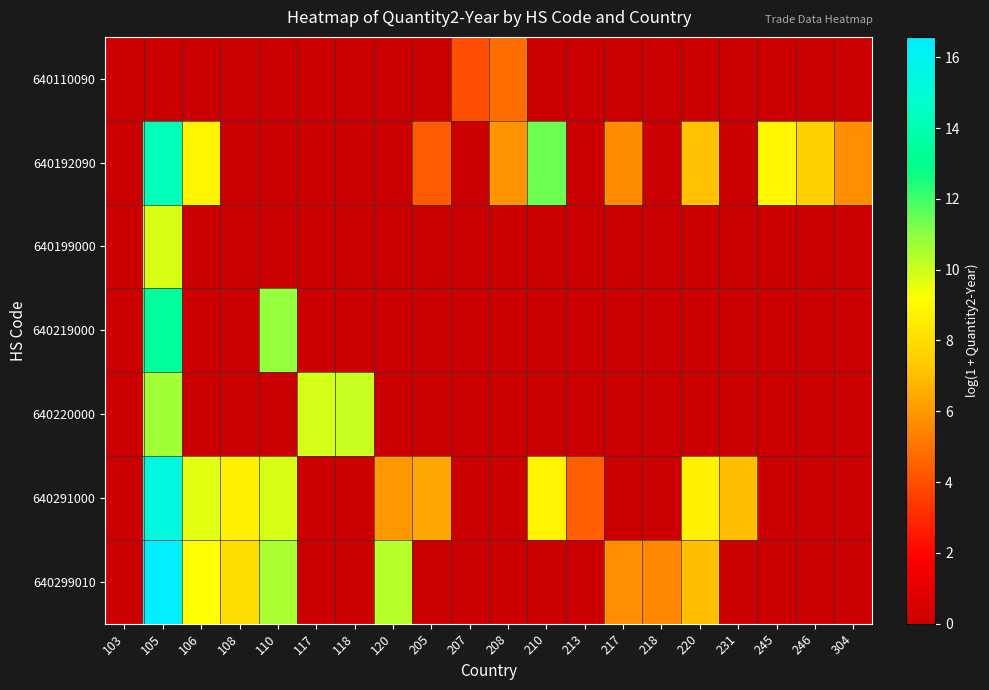

Count the number of categories in the chart.

20